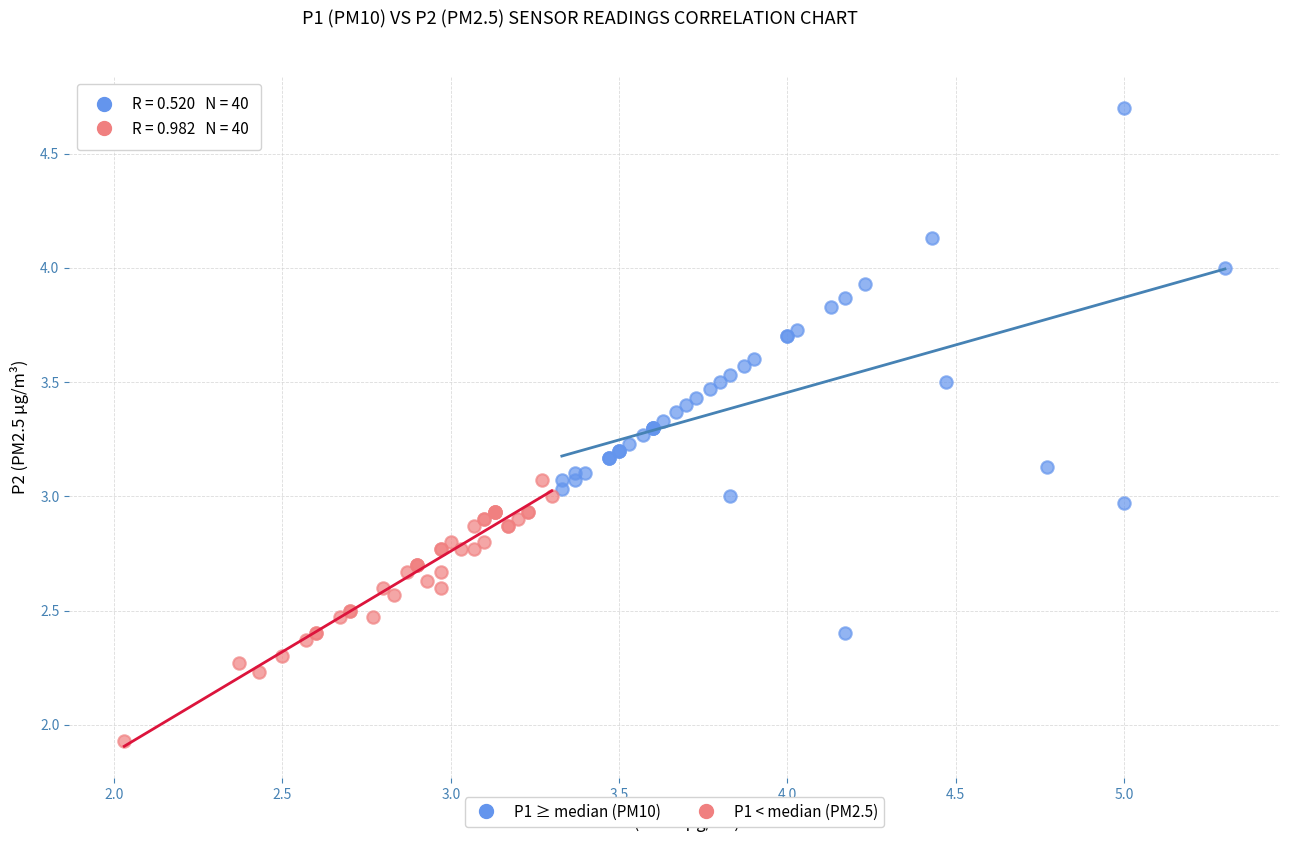

What are all the series names shown in the legend?

P1 ≥ median (PM10), P1 < median (PM2.5)